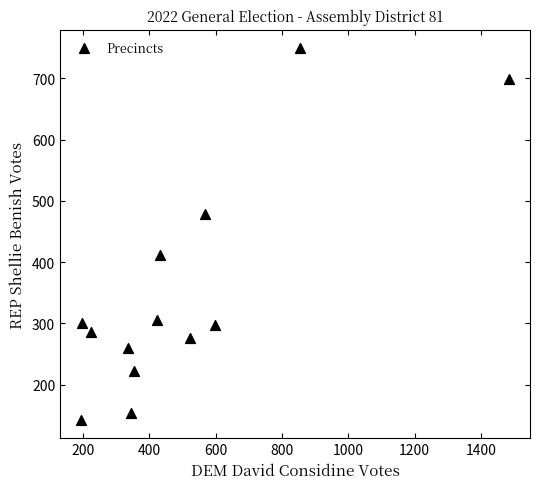

What is the range of Y values (max minus min)?

606